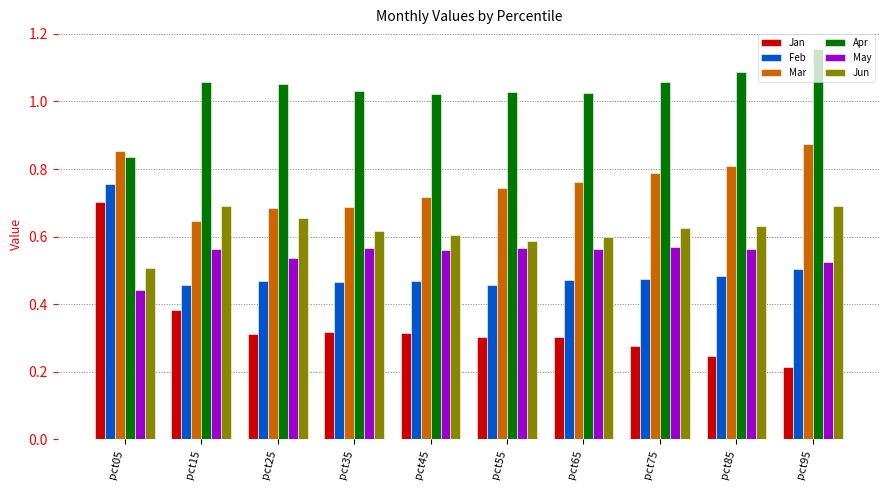

At how many categories does at least one series exceed 0?

10